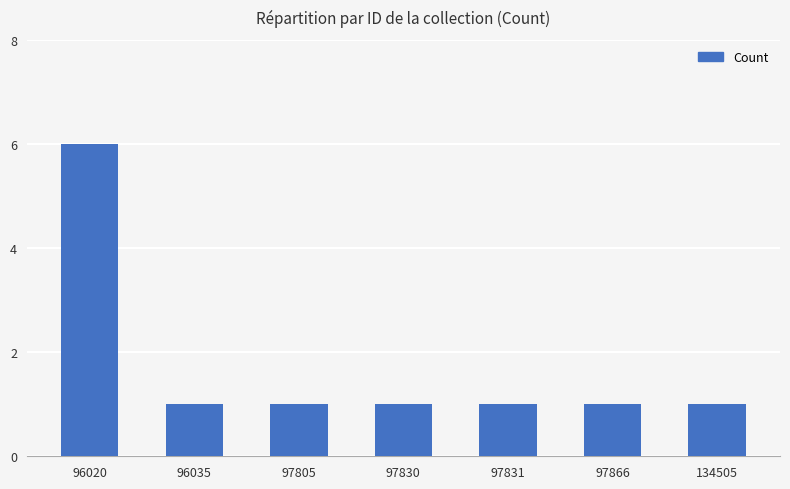

Approximately how many times larger is the value at 97830 compared to 96035?

1.0